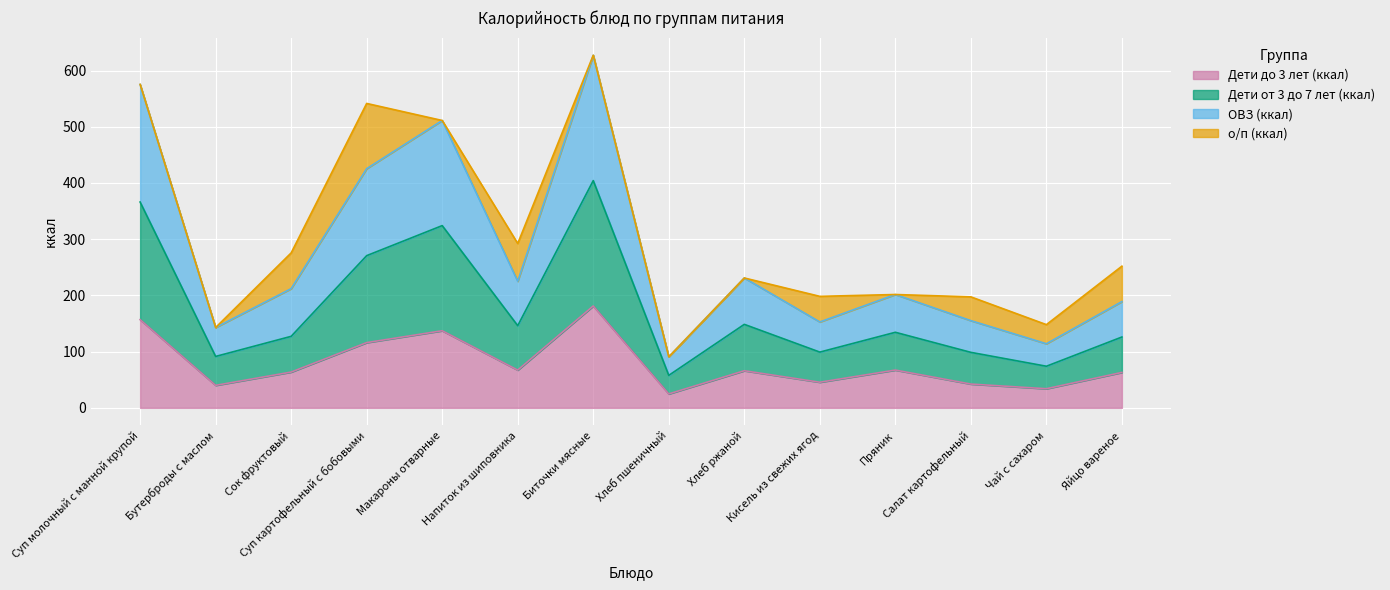

True or false: Дети от 3 до 7 лет (ккал) has a value of 219.0 at Салат картофельный.

False